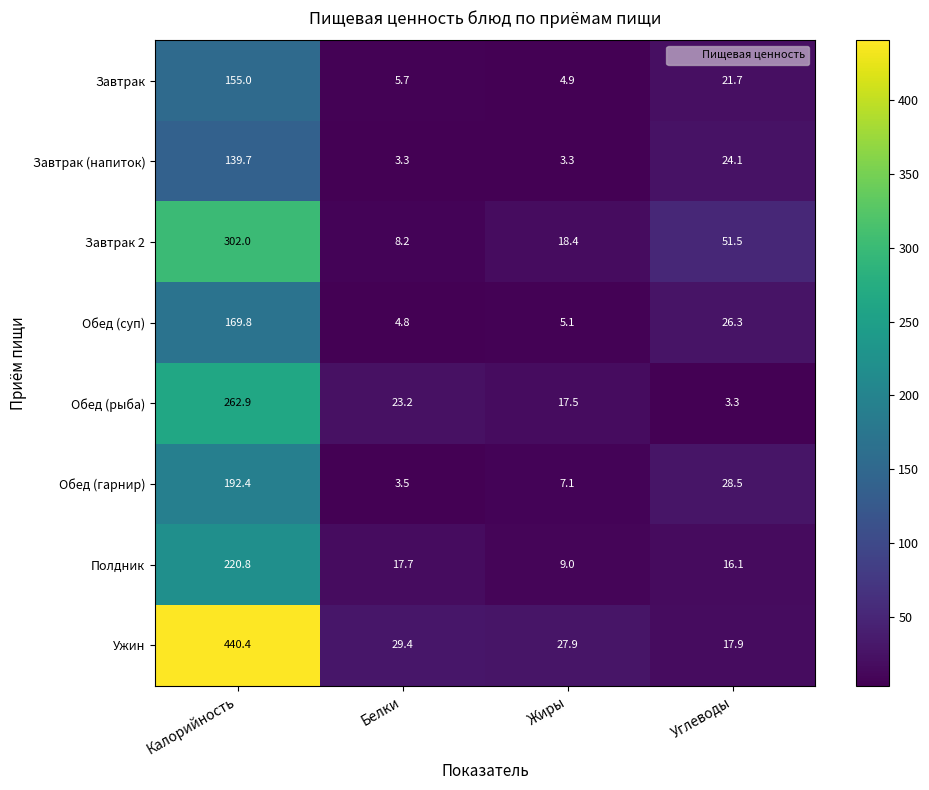

Rank the series by their maximum value, from lowest to highest.

Завтрак (напиток), Завтрак, Обед (суп), Обед (гарнир), Полдник, Обед (рыба), Завтрак 2, Ужин